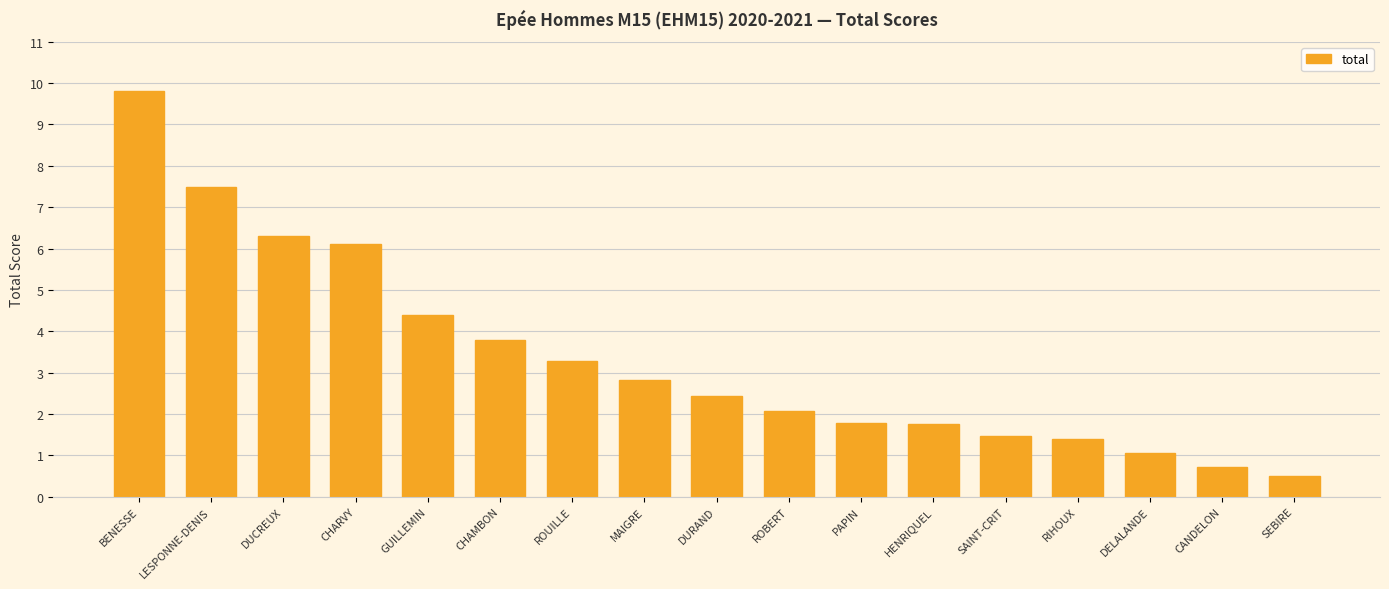

Reading right to left, list all the values displayed in this chart.

SEBIRE=0.5	CANDELON=0.7	DELALANDE=1.1	RIHOUX=1.4	SAINT-CRIT=1.5	HENRIQUEL=1.8	PAPIN=1.8	ROBERT=2.1	DURAND=2.4	MAIGRE=2.8	ROUILLE=3.3	CHAMBON=3.8	GUILLEMIN=4.4	CHARVY=6.1	DUCREUX=6.3	LESPONNE-DENIS=7.5	BENESSE=9.8